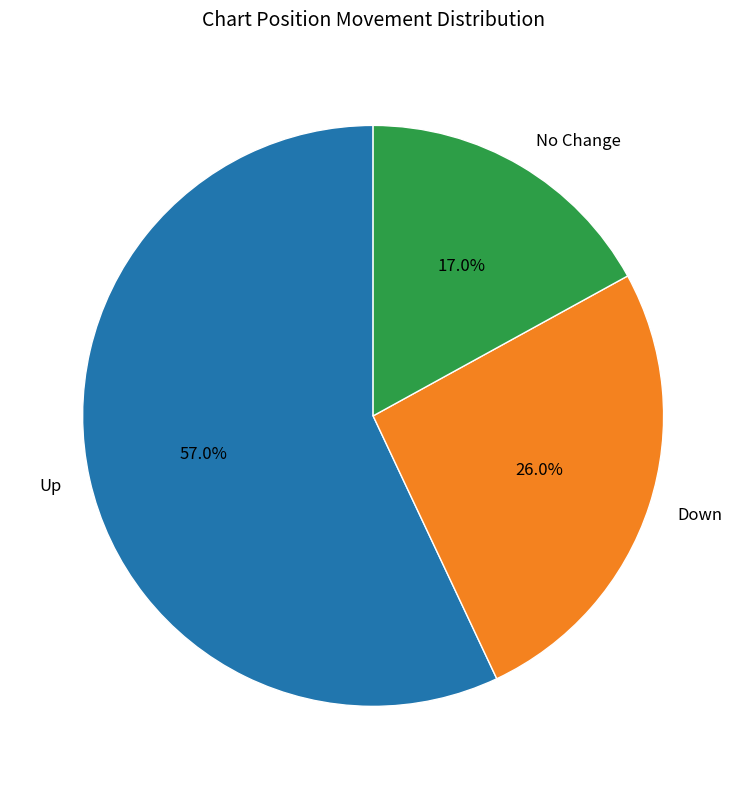

Which category has the smallest portion of the pie?

No Change